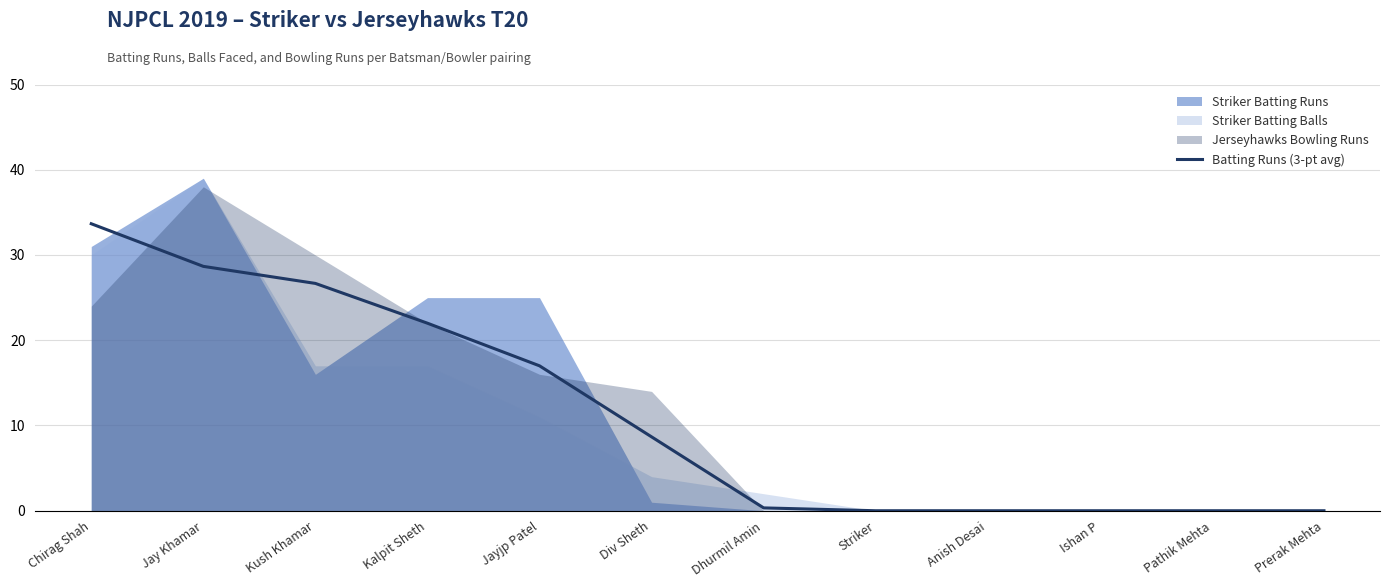

What is the label of the 11th point from the left?

Pathik Mehta